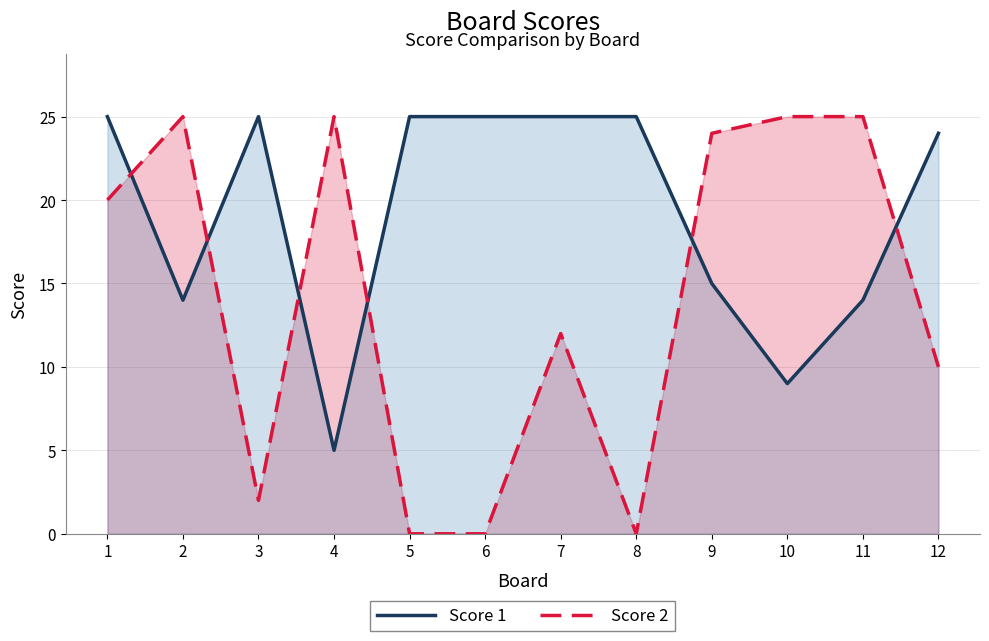

How many distinct data groups are displayed?

2